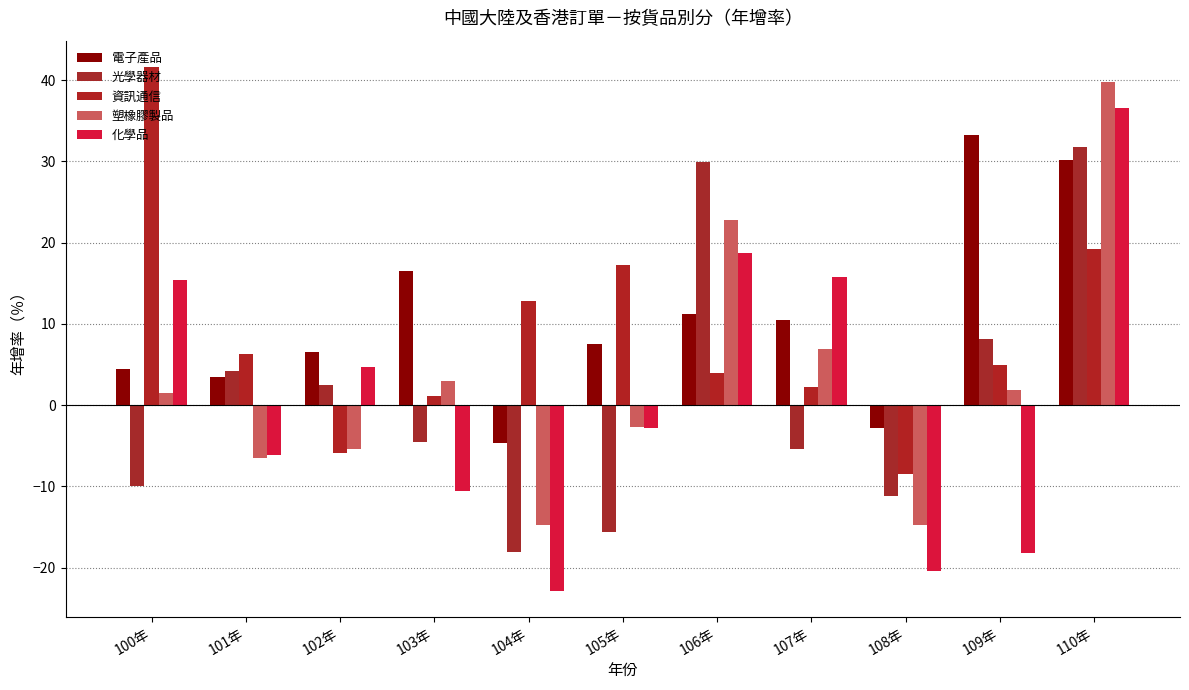

At which category is the sum across all series the highest?

110年